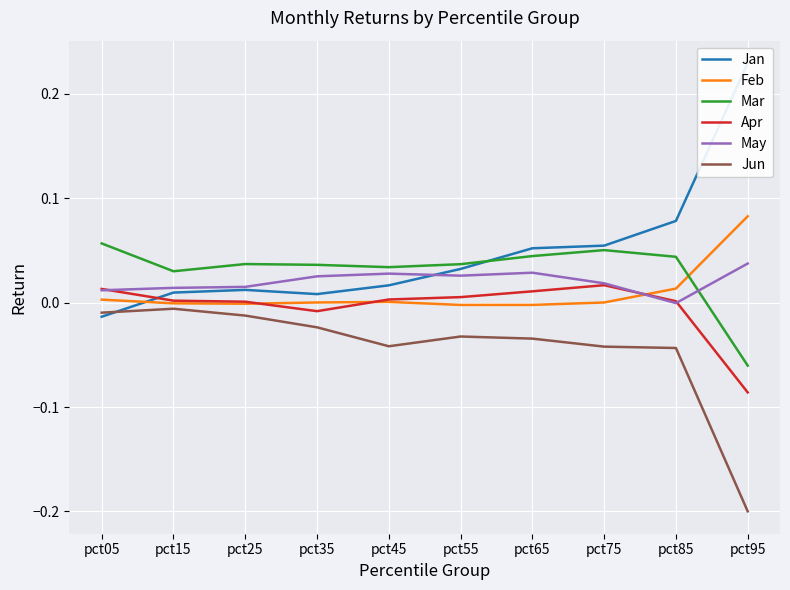

Where do Mar and Feb first cross each other?

pct85 and pct95